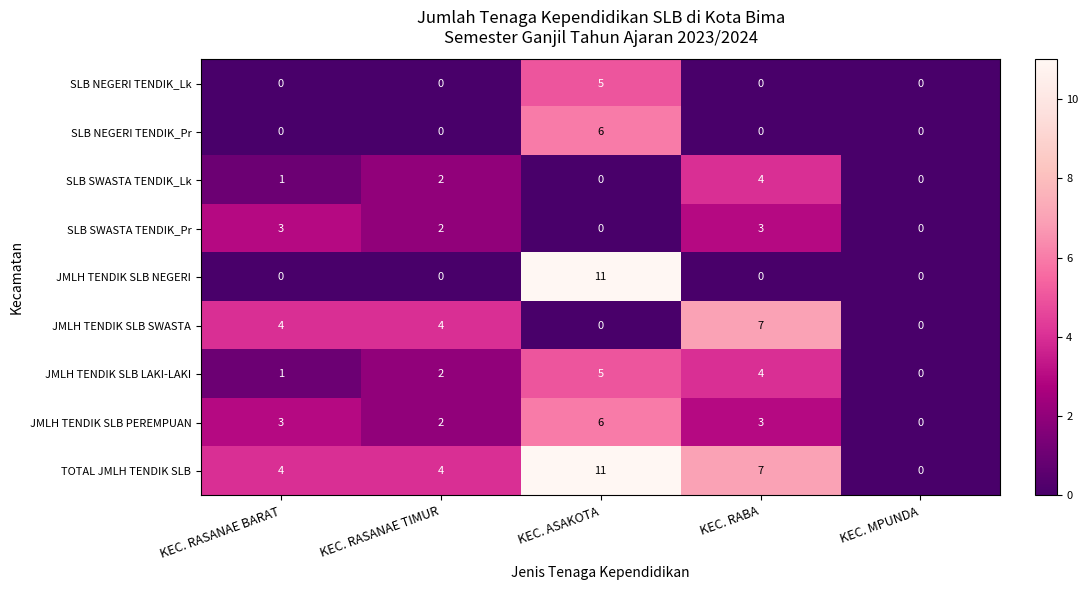

What is the total value across all series at KEC. RASANAE TIMUR?

16